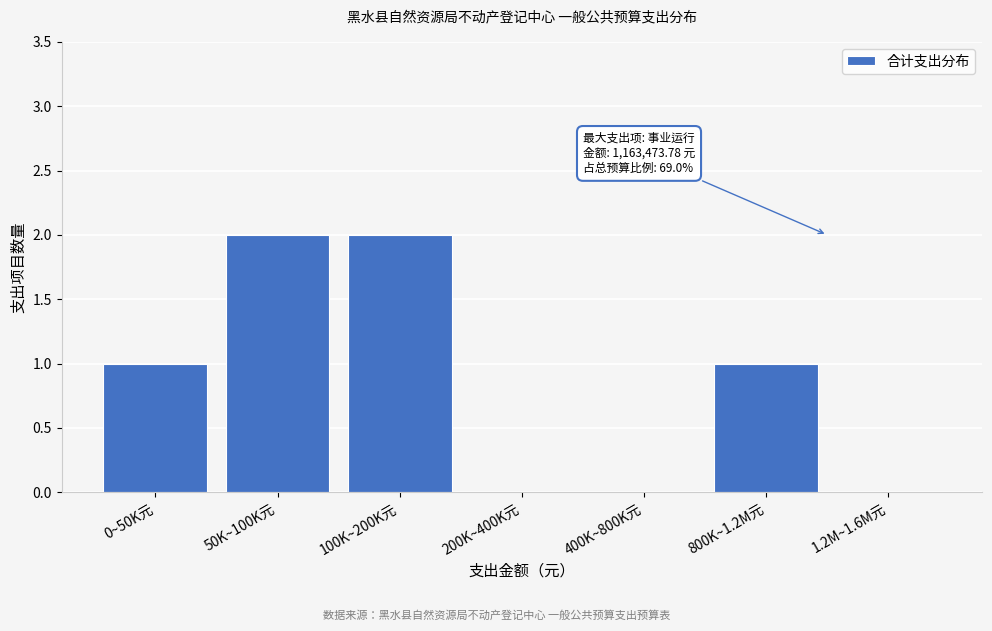

Reading left to right, transcribe all the data shown in this chart.

0~50K元=1	50K~100K元=2	100K~200K元=2	200K~400K元=0	400K~800K元=0	800K~1.2M元=1	1.2M~1.6M元=0